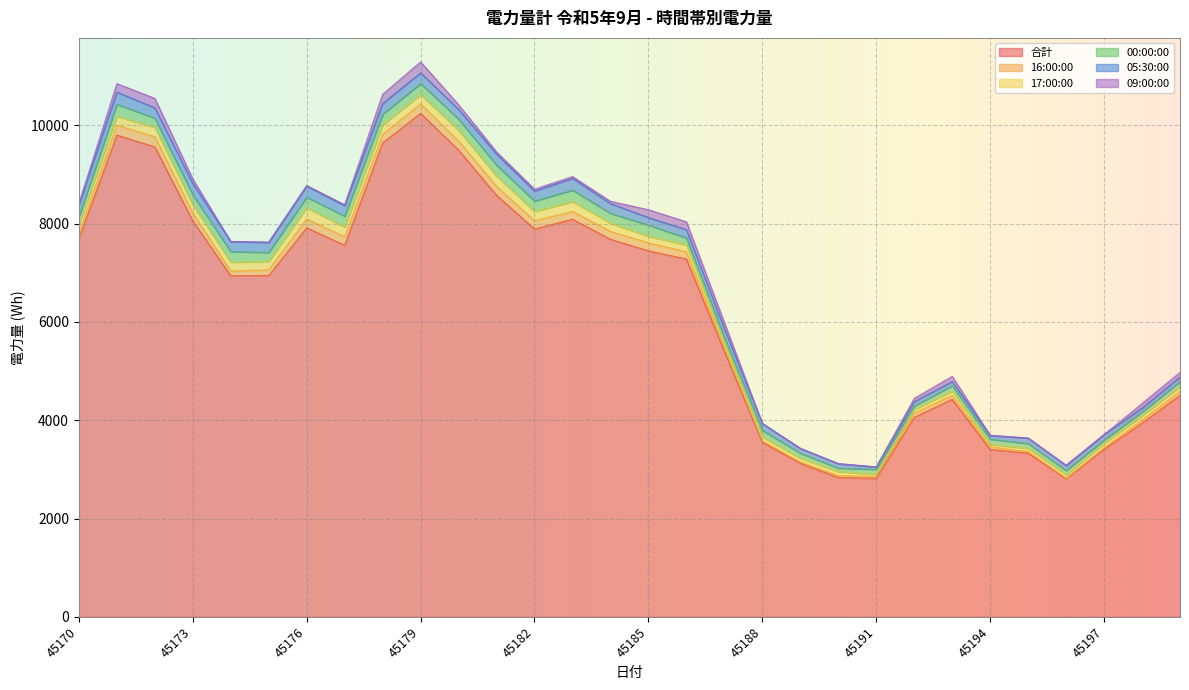

Between 45171 and 45183, which is larger?

45171